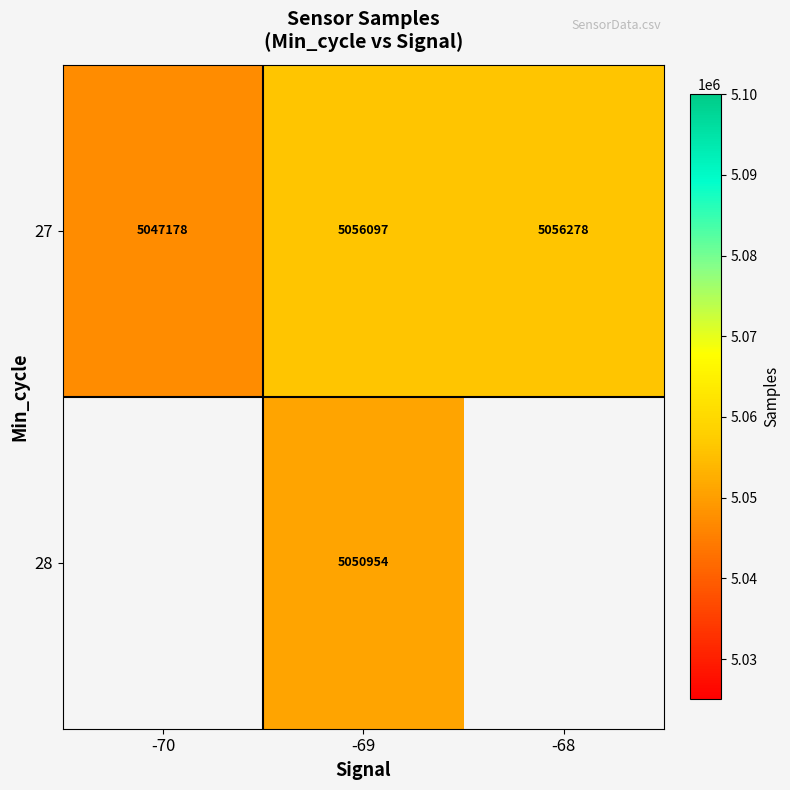

How many values in the 27 series are below 5056097?

1